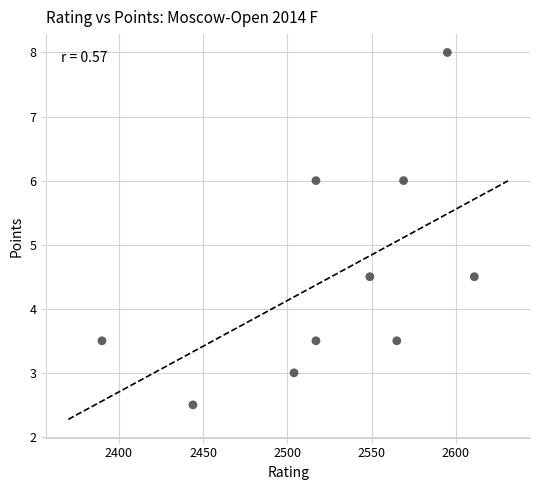

What is the average X value?

2526.1